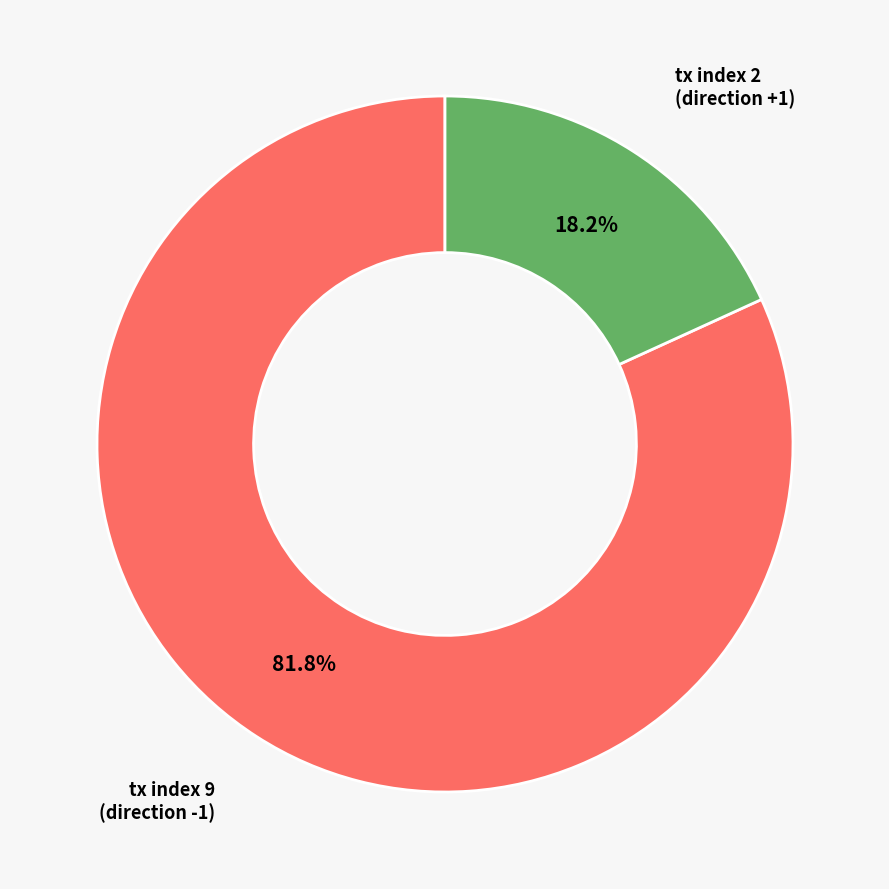

Which has a higher value, tx index 9 (direction -1) or tx index 2 (direction +1)?

tx index 9 (direction -1)